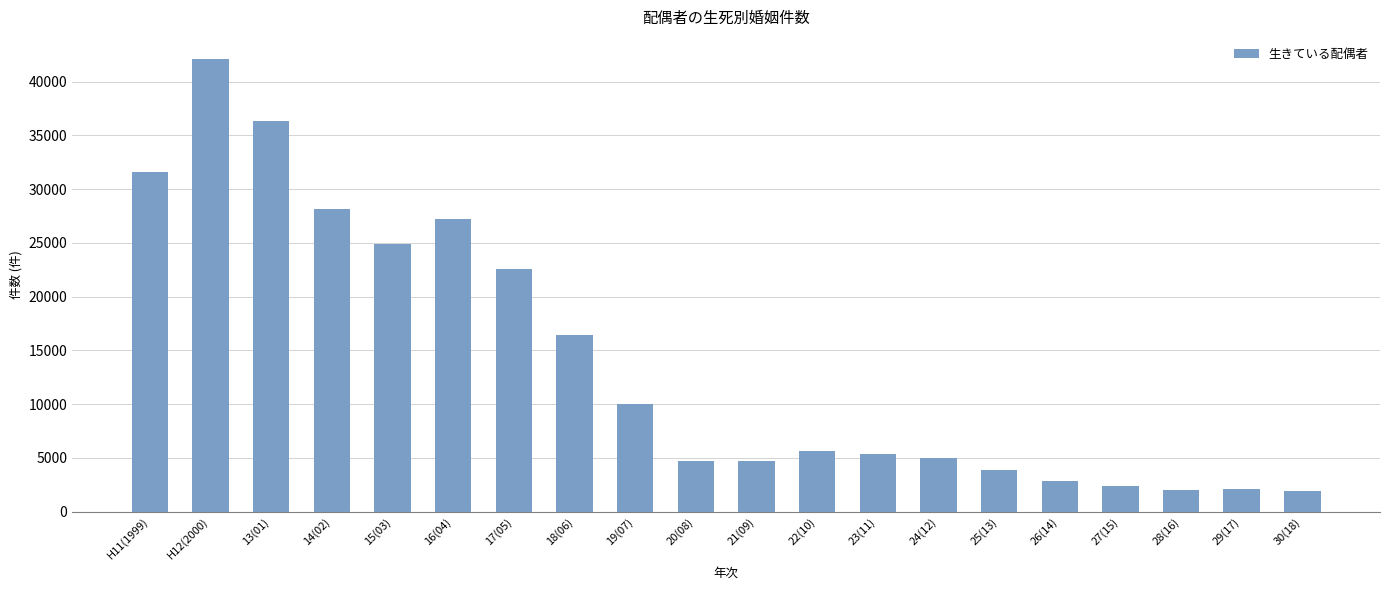

What is the value of the 17th bar from the left?

2388